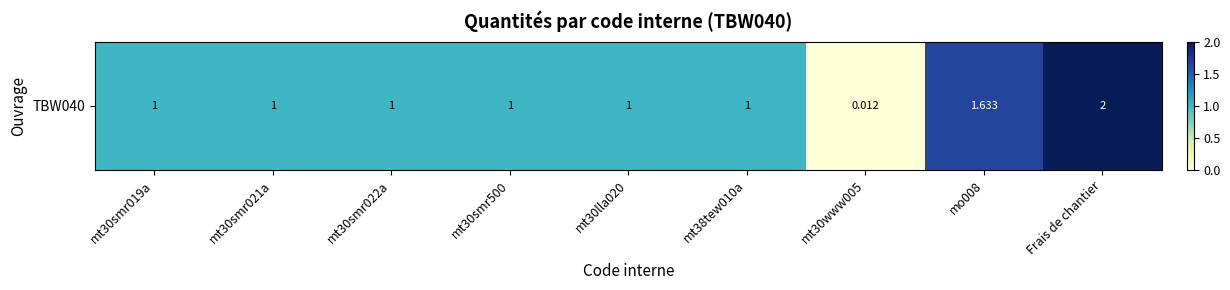

What is the average value?

1.1